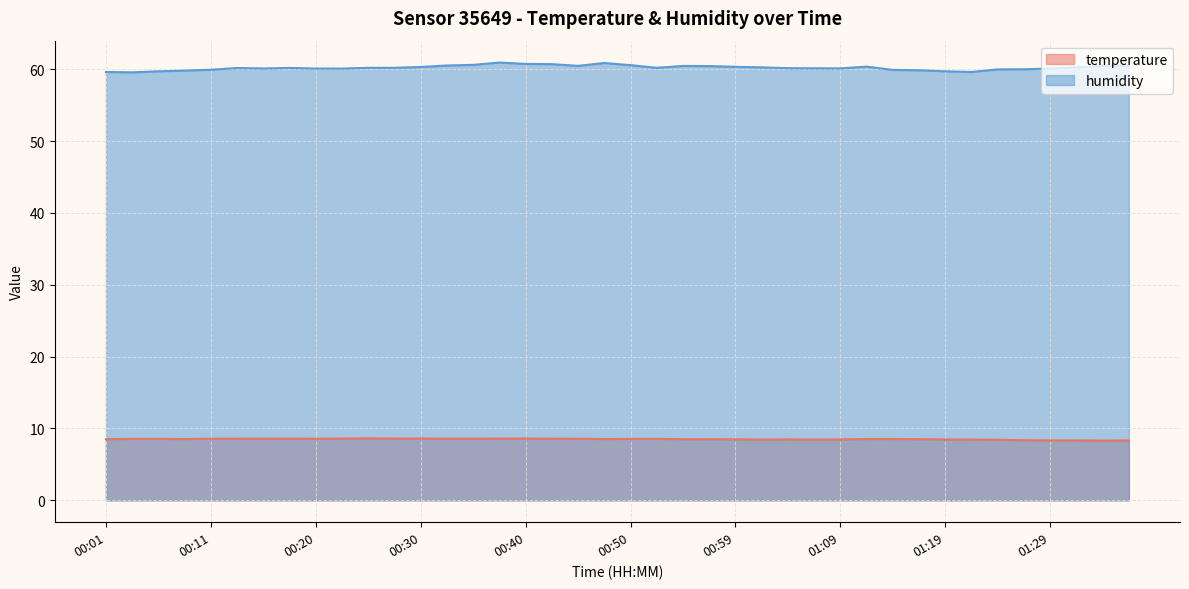

Reading left to right, what are all the values shown in this chart?

temperature: 8.5	8.6	8.6	8.5	8.6	8.6	8.6	8.6	8.6	8.6	8.6	8.6	8.6	8.6	8.6	8.6	8.6	8.6	8.6	8.5	8.6	8.6	8.5	8.5	8.5	8.5	8.5	8.5	8.5	8.5	8.5	8.5	8.5	8.5	8.4	8.4	8.3	8.3	8.3	8.3
humidity: 59.6	59.6	59.7	59.8	59.9	60.2	60.1	60.2	60.1	60.1	60.2	60.2	60.3	60.5	60.6	60.9	60.8	60.7	60.5	60.9	60.6	60.2	60.5	60.5	60.4	60.3	60.2	60.1	60.1	60.4	59.9	59.9	59.7	59.6	60.0	60.0	60.1	60.3	60.5	60.5